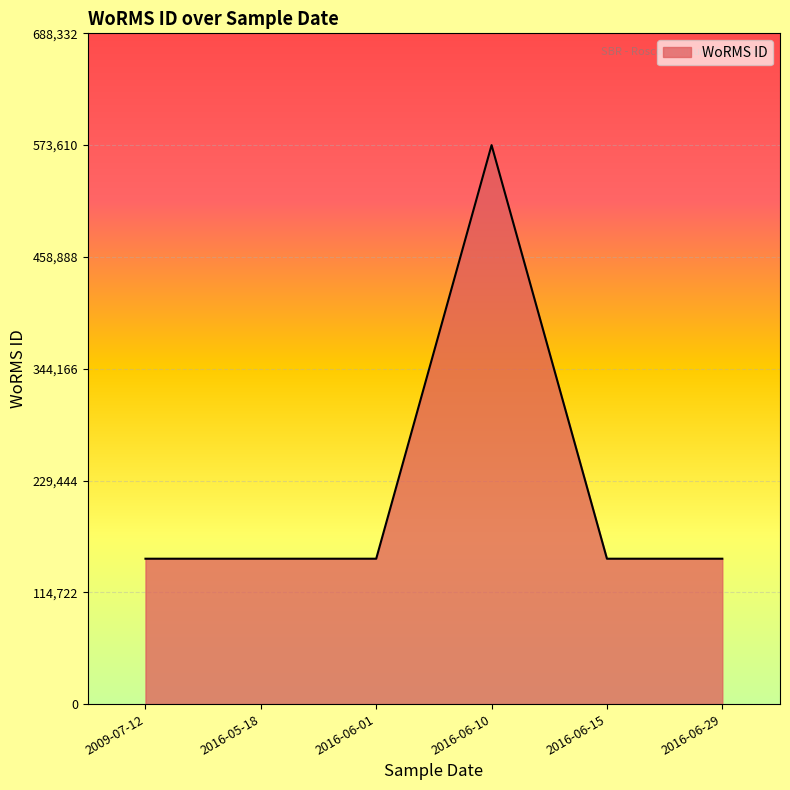

What is the sum of the values at 2016-05-18 and 2016-06-15?

298372